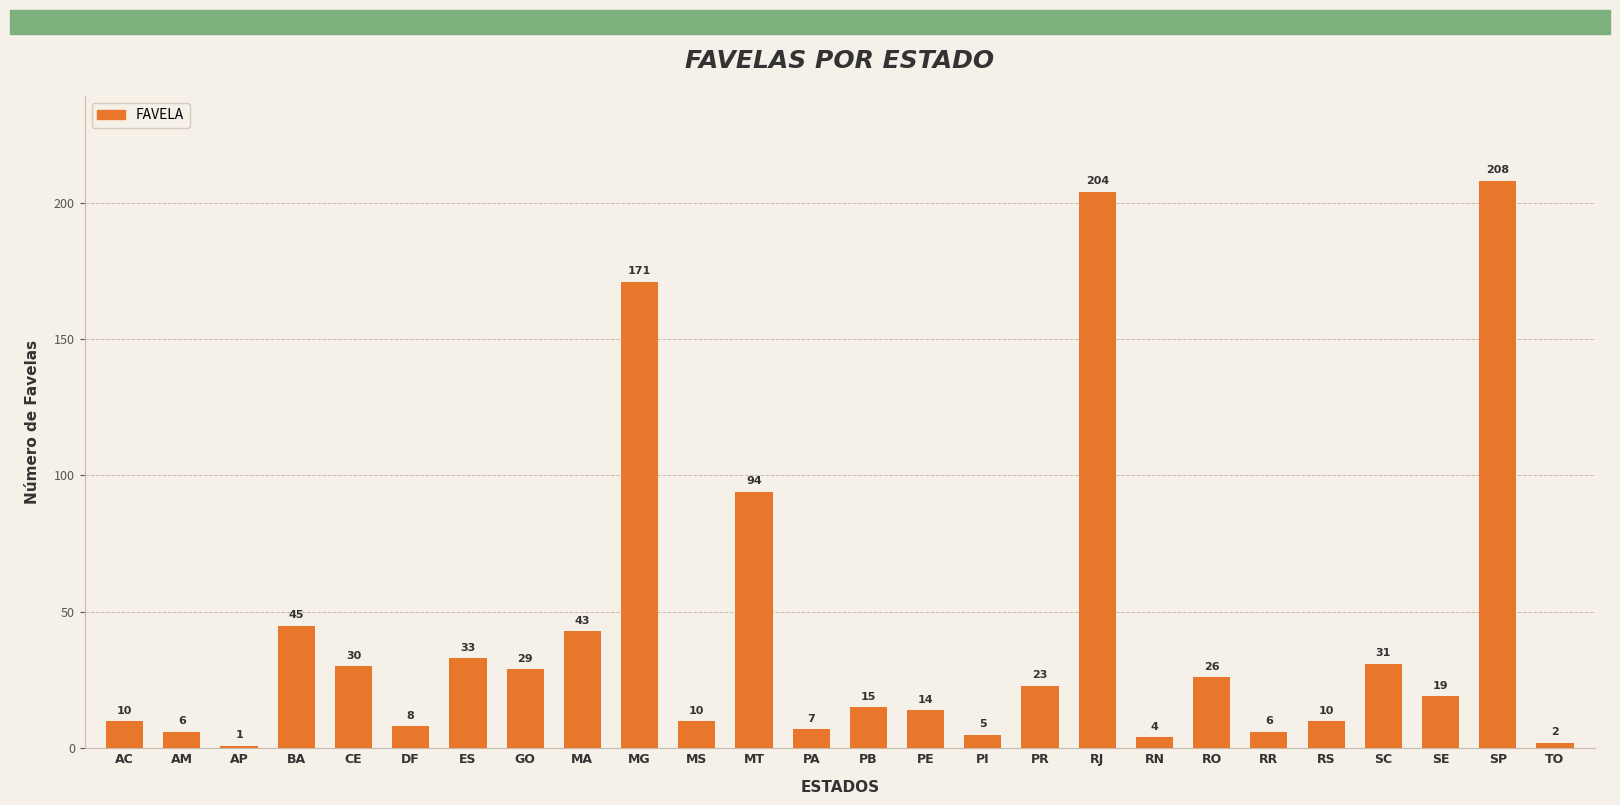

Reading left to right, what are all the values shown in this chart?

10	6	1	45	30	8	33	29	43	171	10	94	7	15	14	5	23	204	4	26	6	10	31	19	208	2